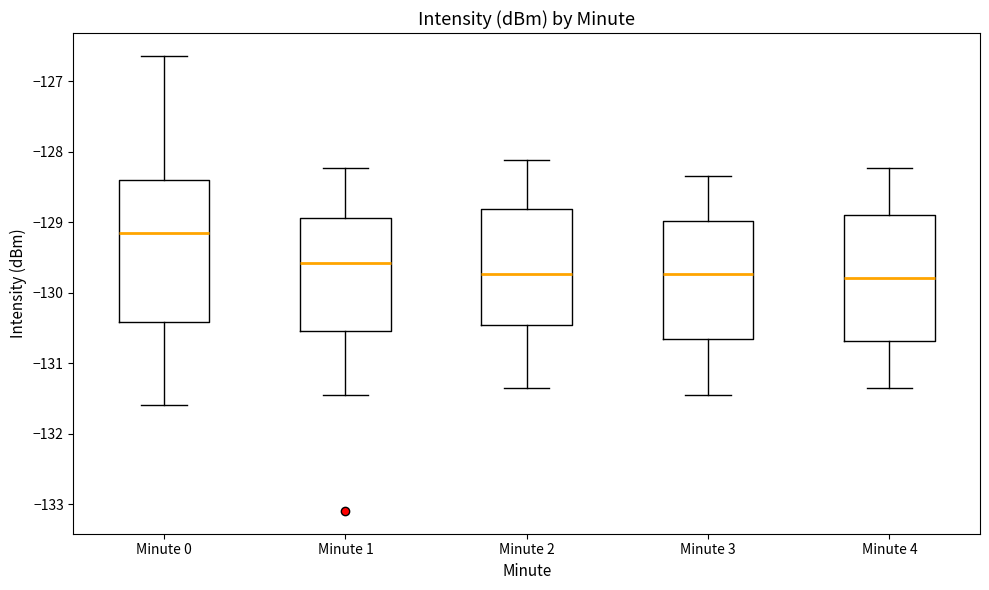

Where does the median line of the box for Minute 3 sit on the y-axis? The values are not printed on the chart, so give them approximately, as read against the axis.

-129.7